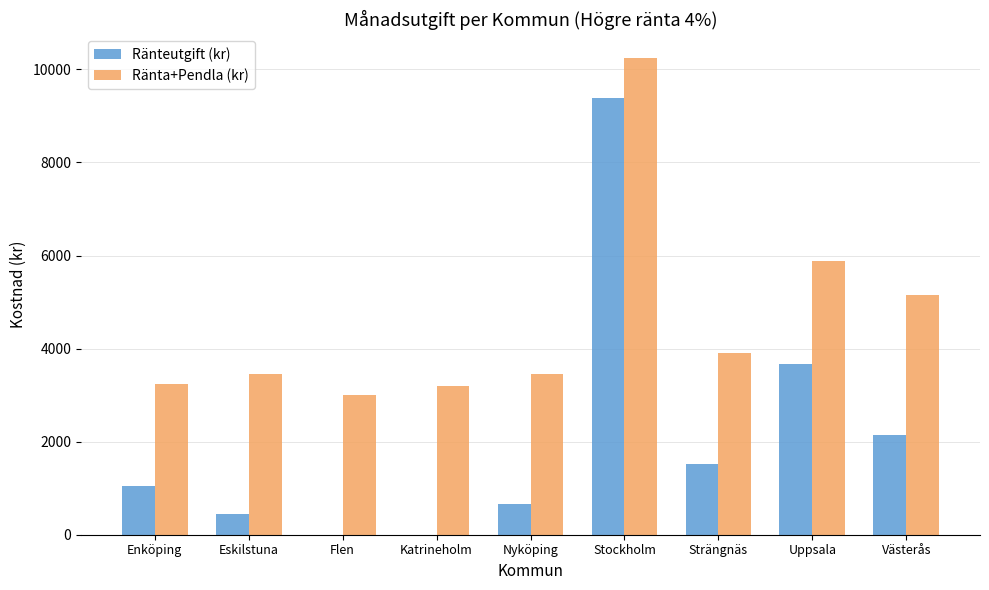

At which category is the sum across all series the highest?

Stockholm